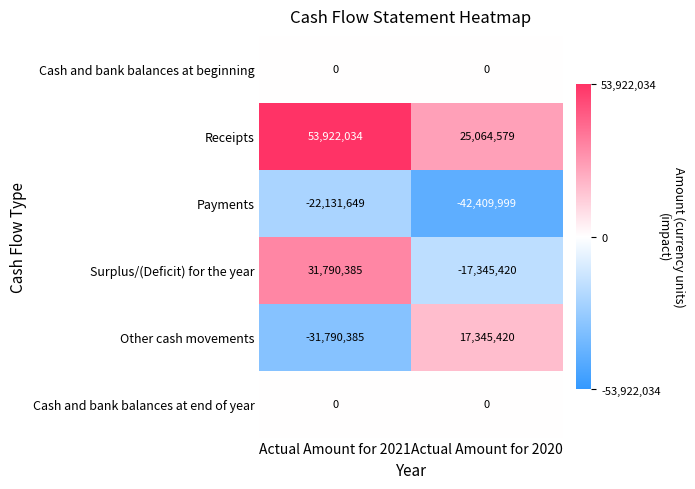

What is the spread (max minus min) of values at Actual Amount for 2020?

67474578